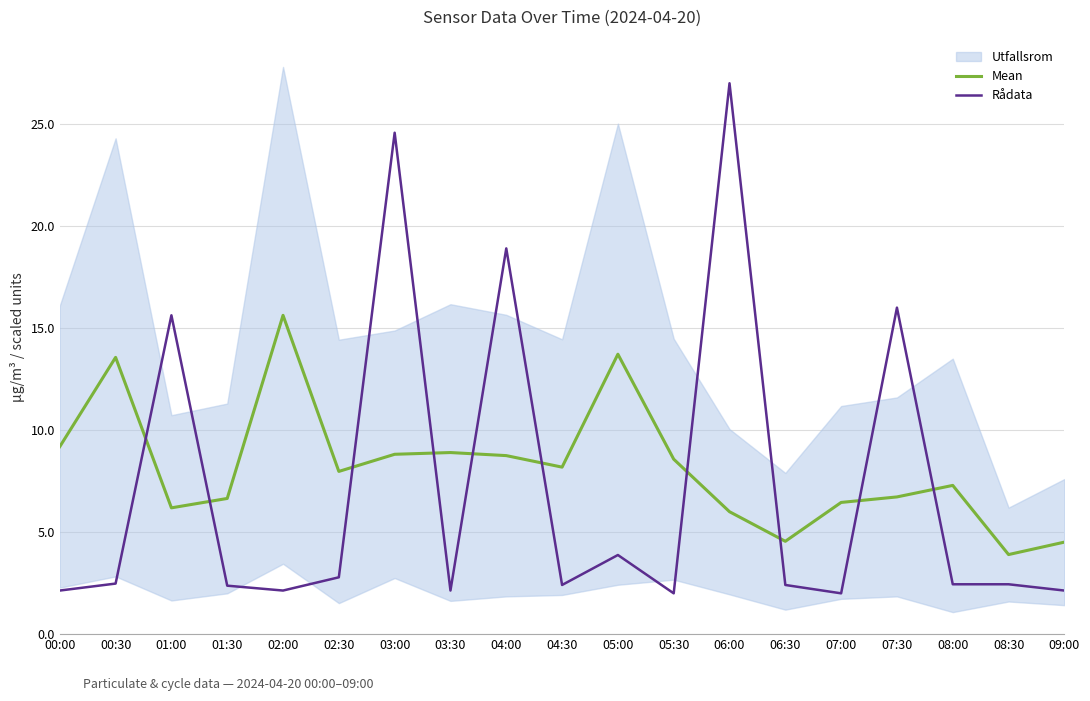

True or false: Mean and Rådata intersect in this chart.

True